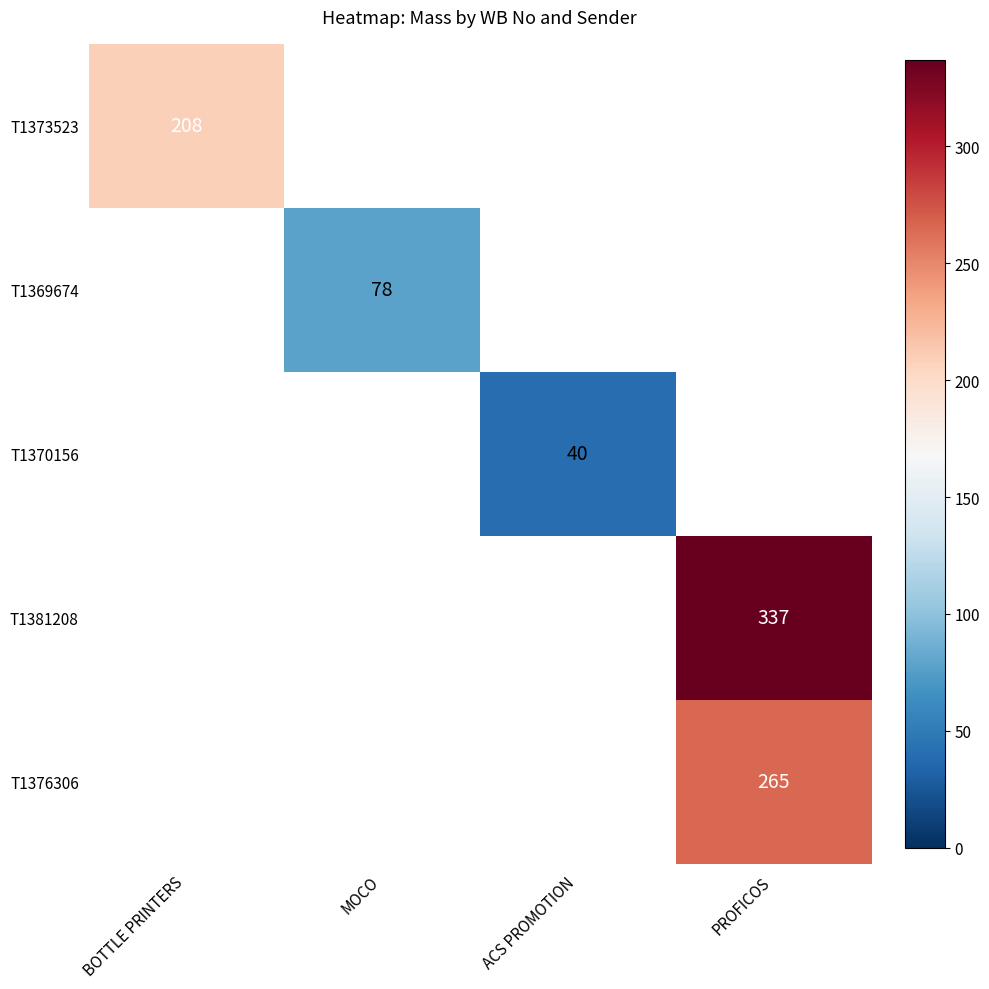

Is it true that T1376306 equals 265 at PROFICOS?

True